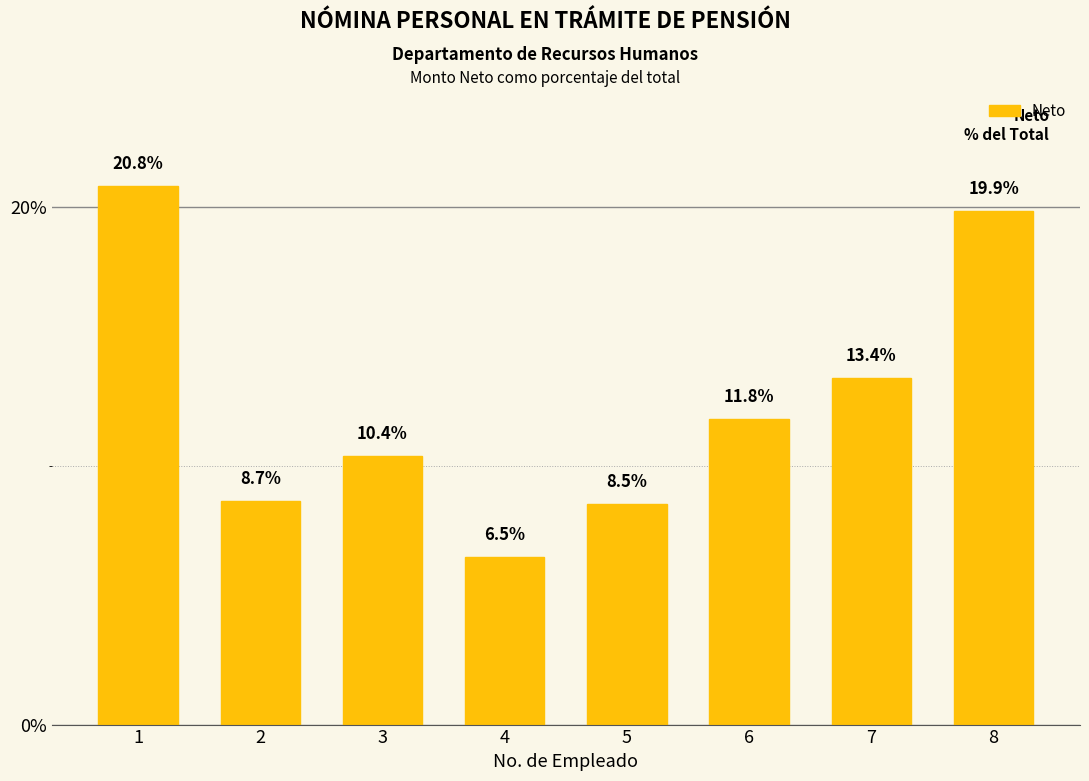

Are the bars grouped side by side (vs. stacked)?

No